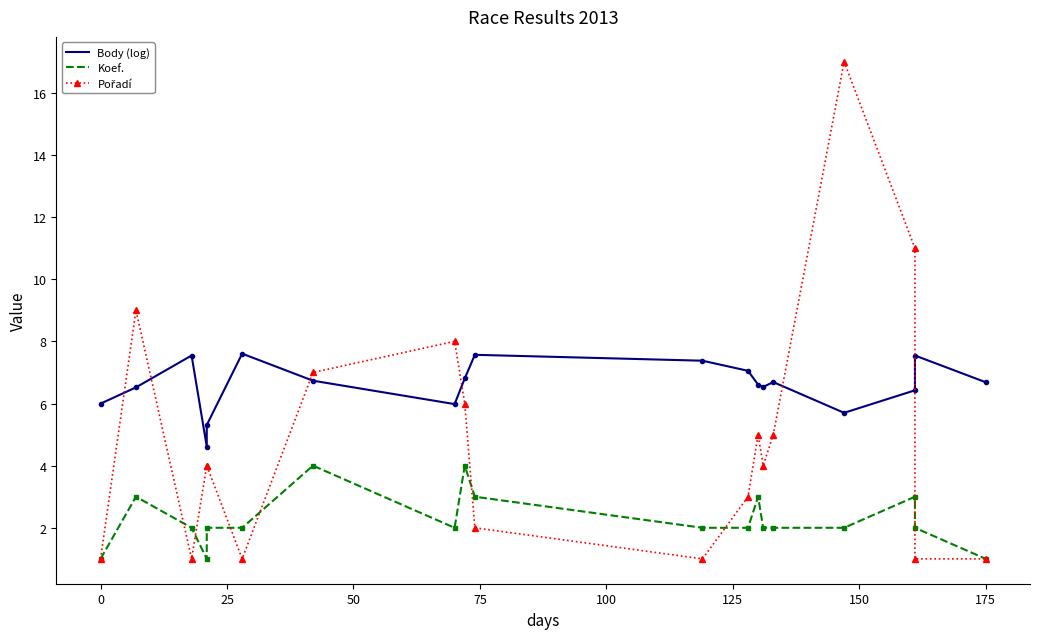

List the series in order of their overall mean, lowest first.

Koef., Pořadí, Body (log)